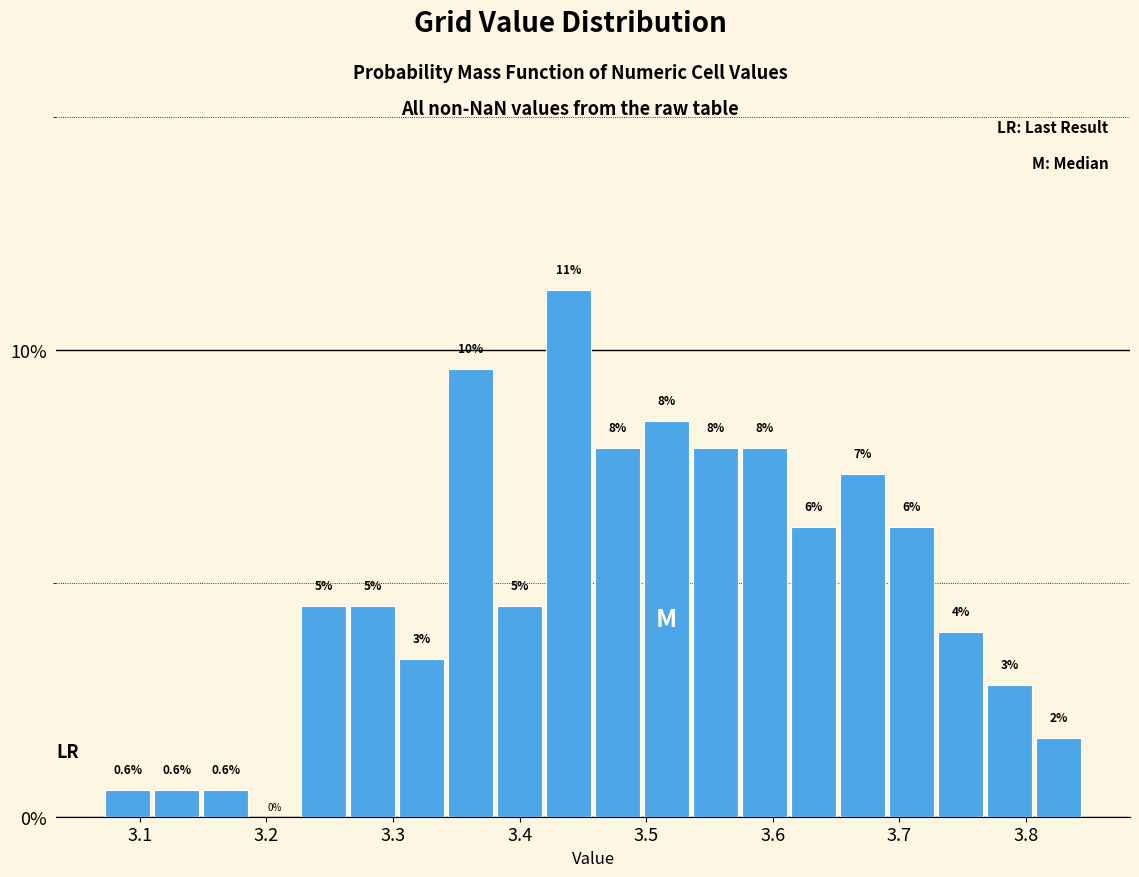

Read against the x-axis, roughly where is the centre of the tallest bar?

3.44